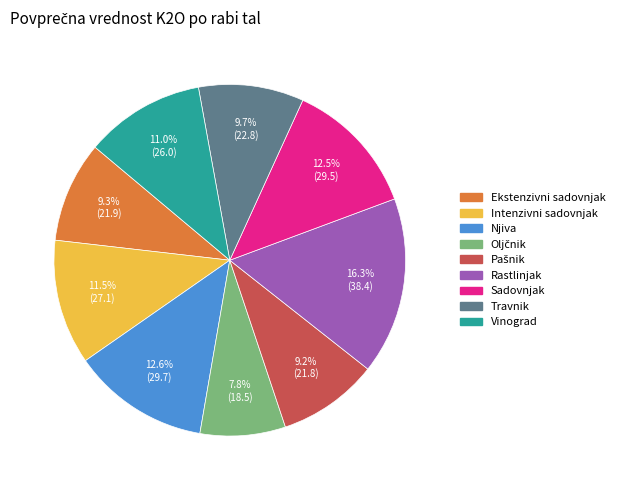

How many segments does this pie chart have?

9